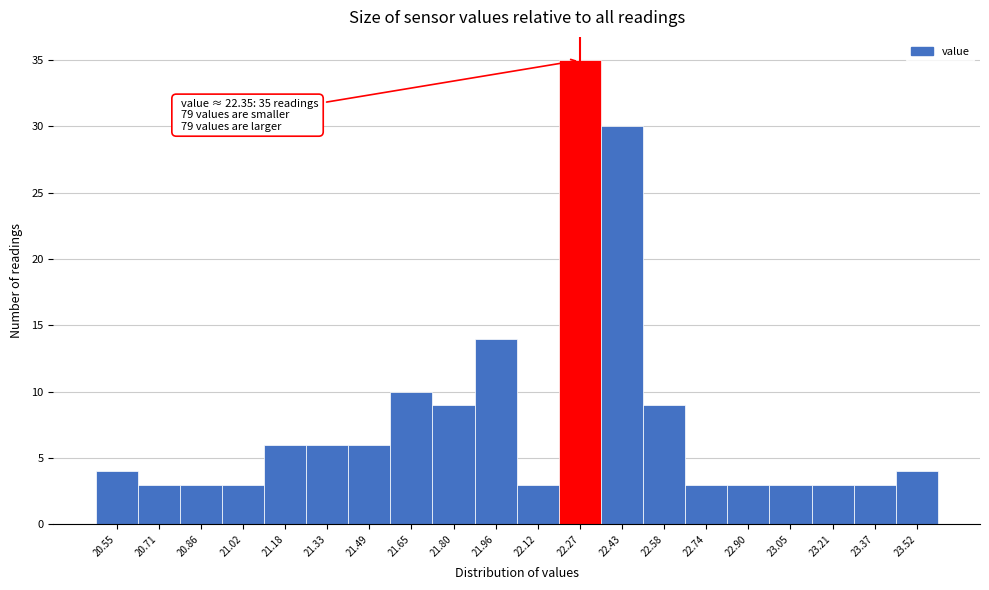

Reading left to right, extract all data points from this chart.

4	3	3	3	6	6	6	10	9	14	3	35	30	9	3	3	3	3	3	4